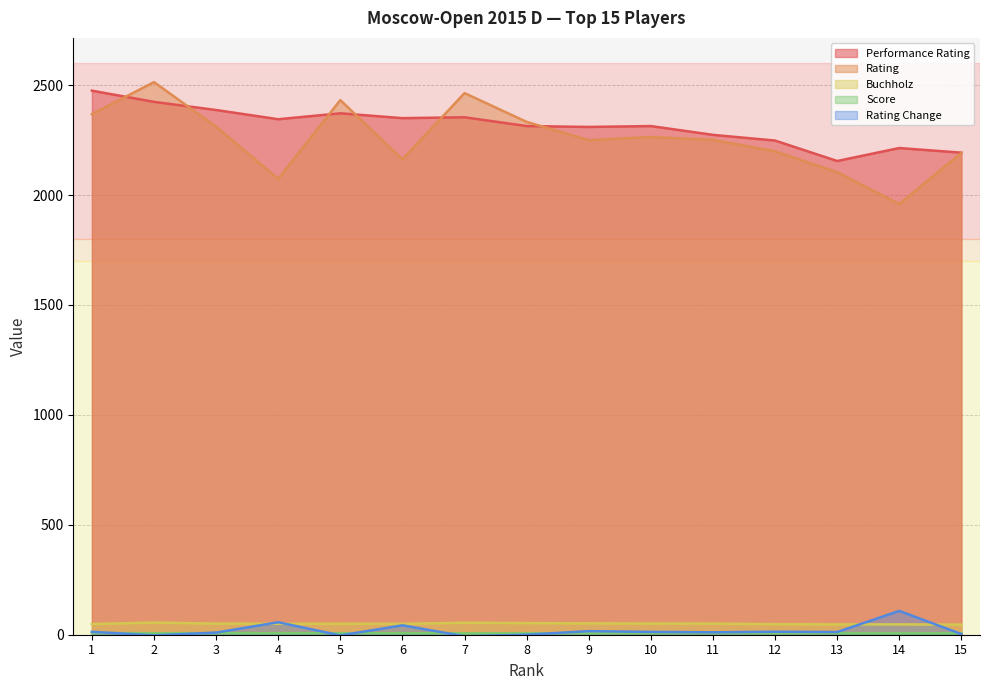

Where does the Rating Change series first go above 12?

1